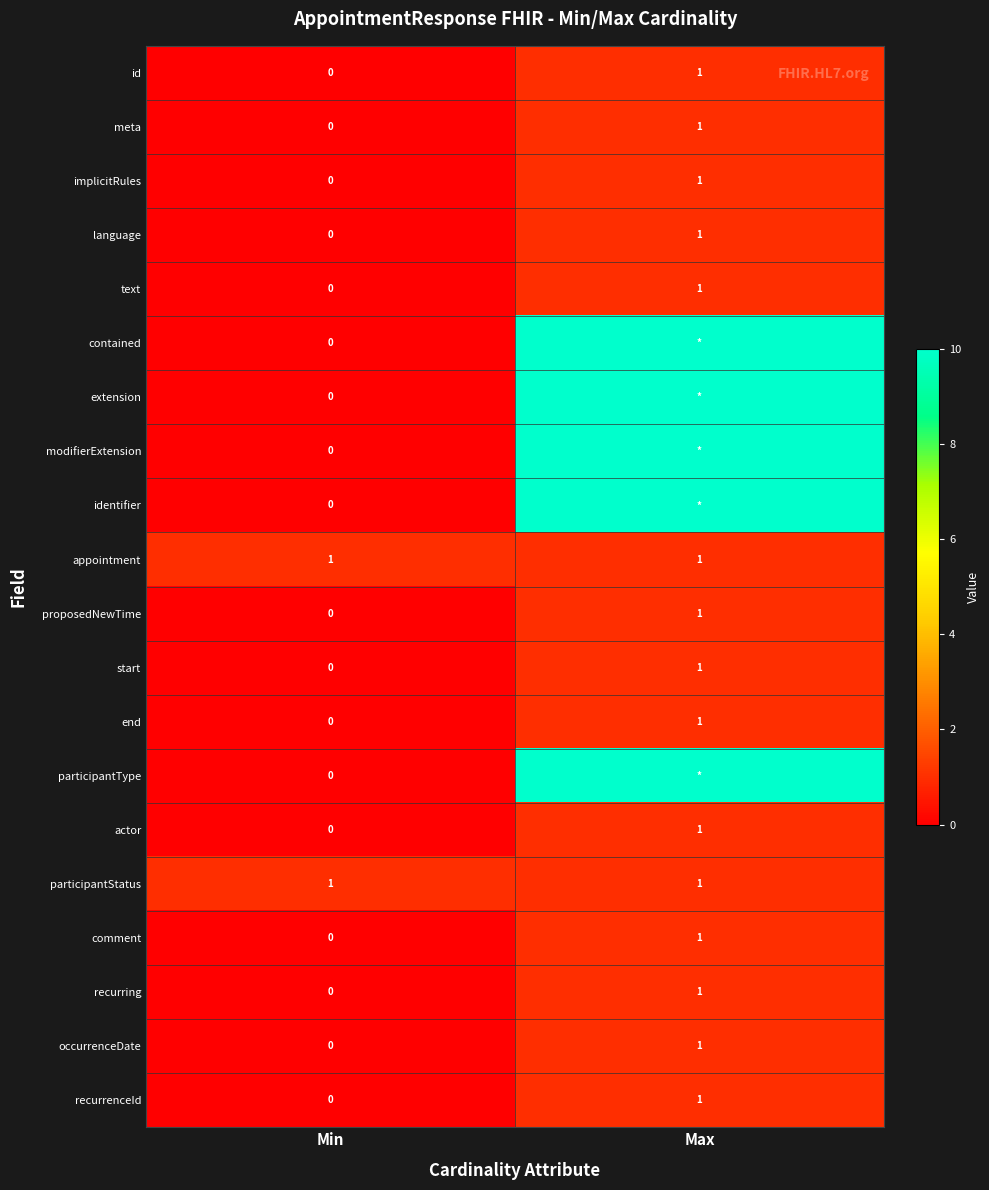

What is the sum of the language values at Max and Min?

1